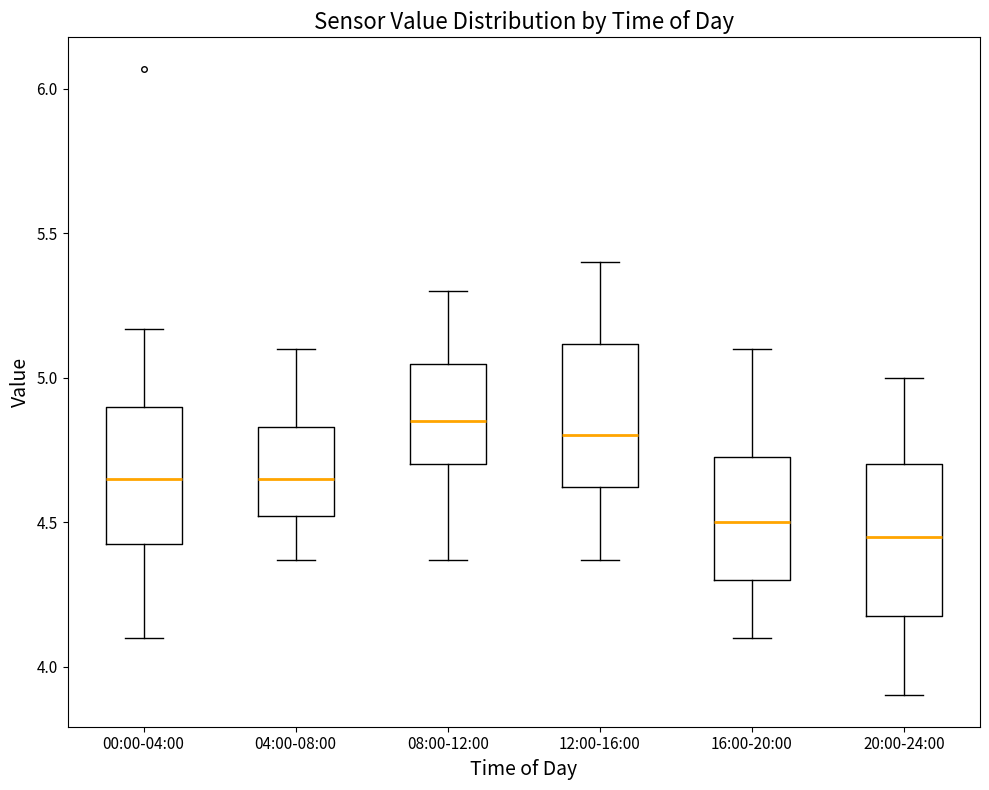

Where is the upper edge of the box for 16:00-20:00 on the y-axis? The values are not printed on the chart, so give them approximately, as read against the axis.

4.75